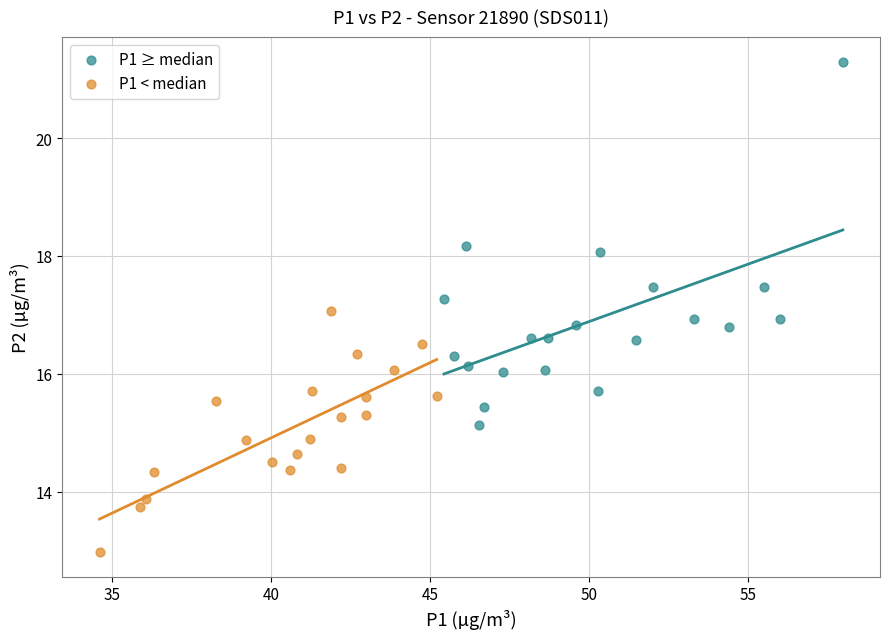

Which series contains the highest Y value?

P1 ≥ median